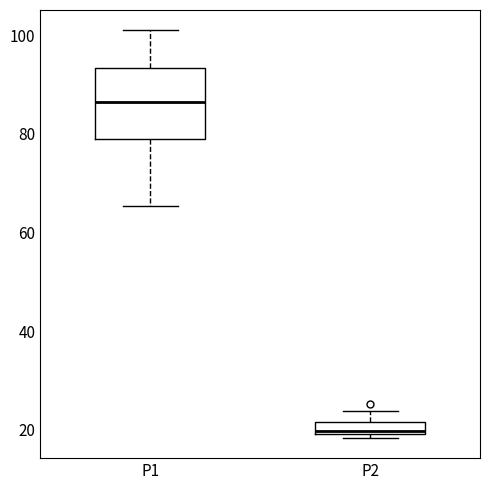

Which box is the tallest, from its lower edge to its upper edge?

P1